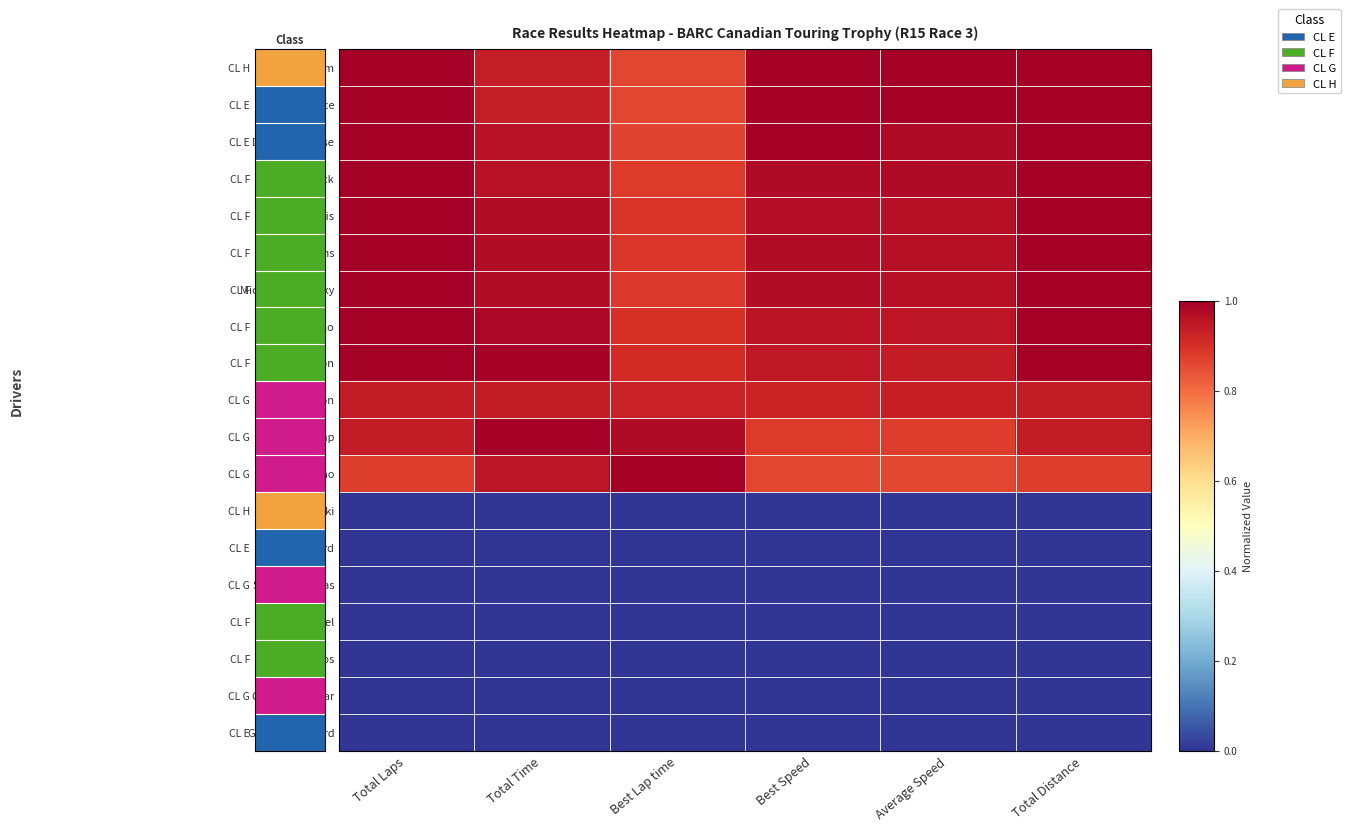

At which category is the sum across all series the highest?

Total Laps